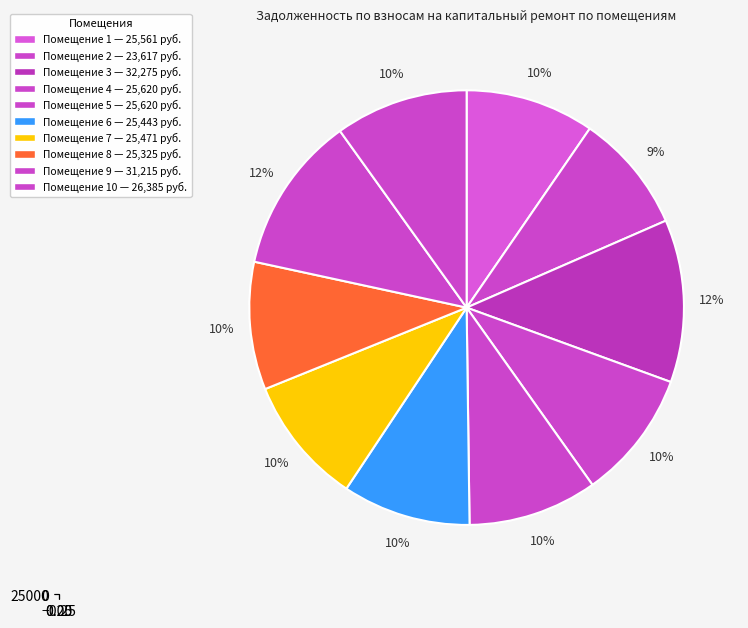

How many segments does this pie chart have?

10